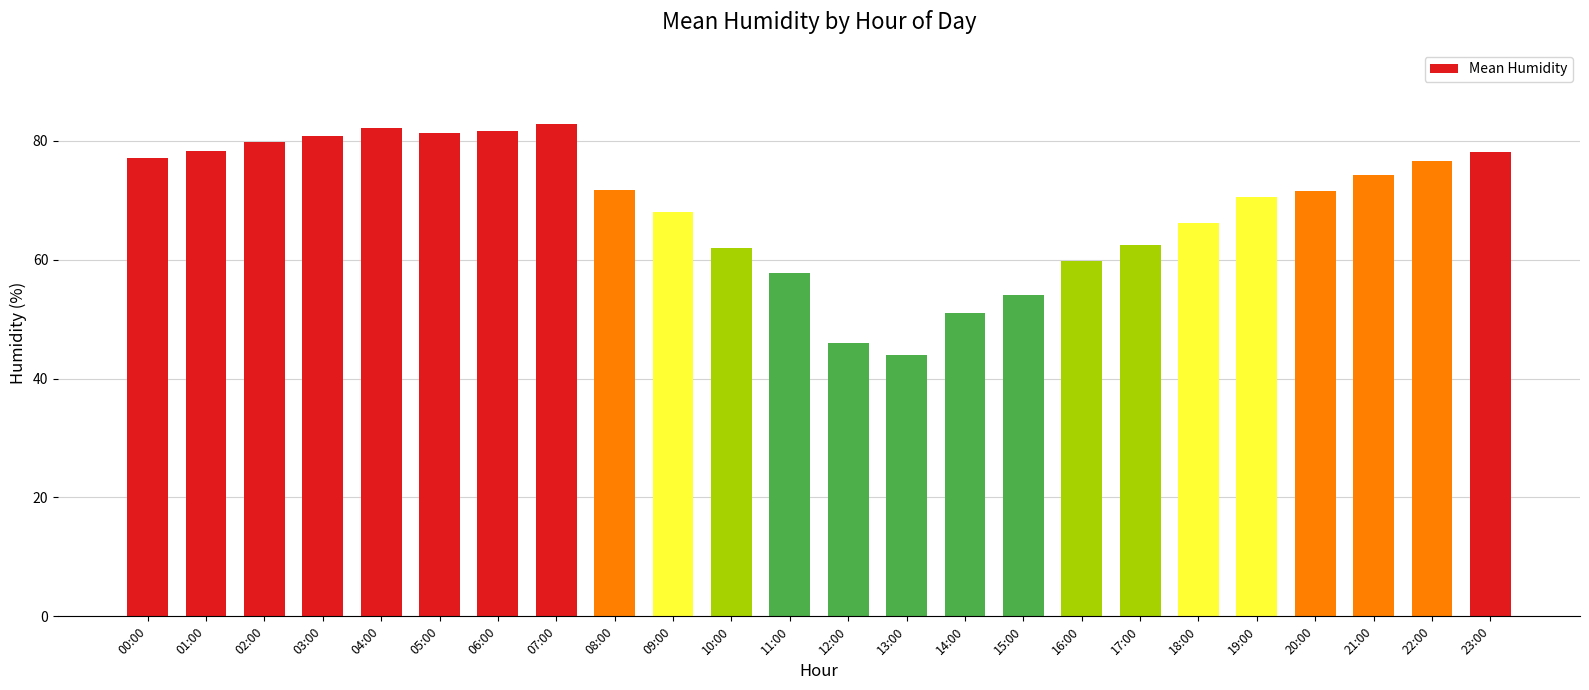

What is the difference between the second highest and minimum values?

38.1